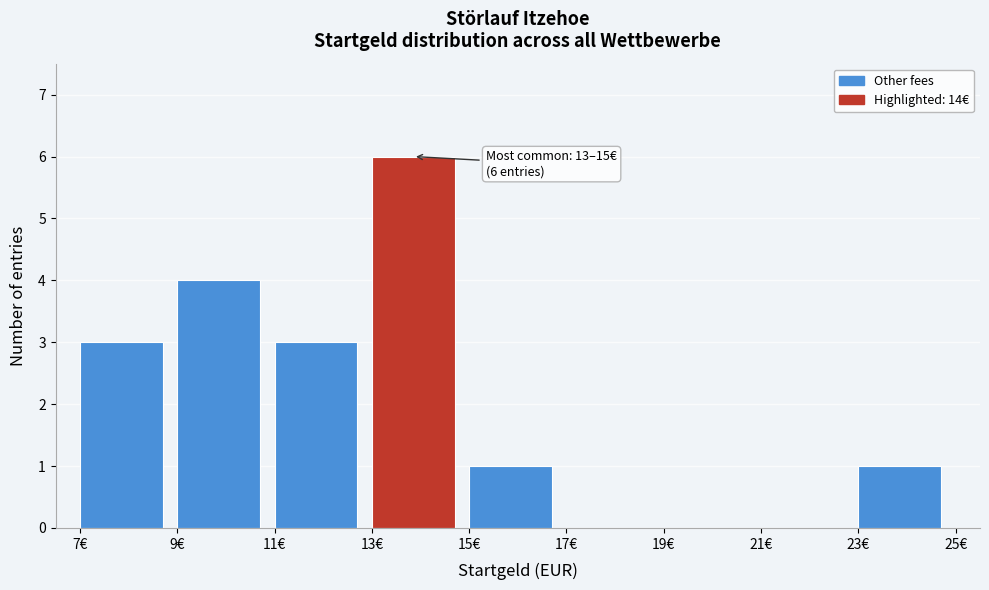

Over which range of the x-axis is the bar tallest?

13 to 15